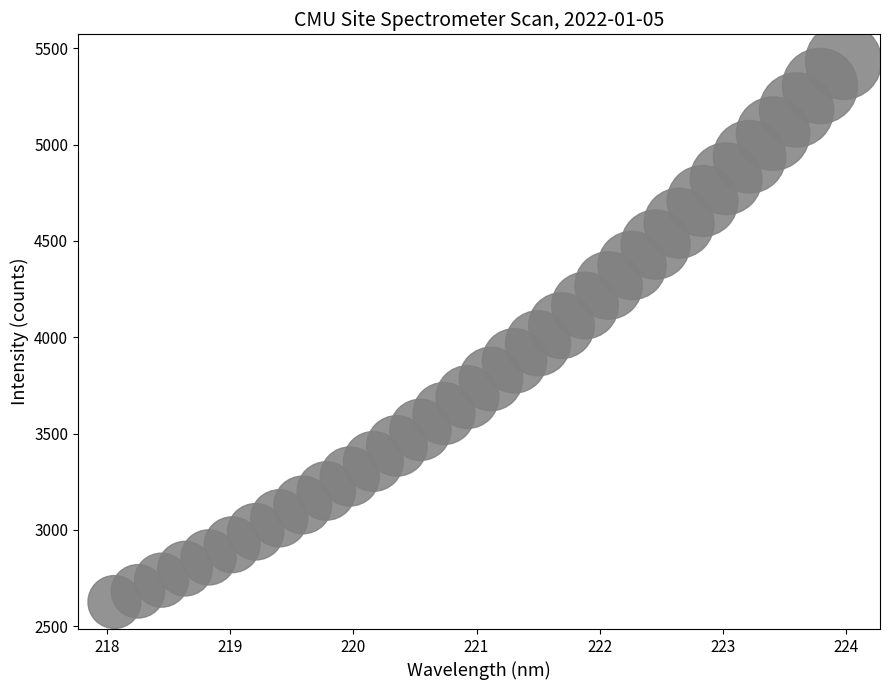

What is the range of Y values (max minus min)?

2807.0